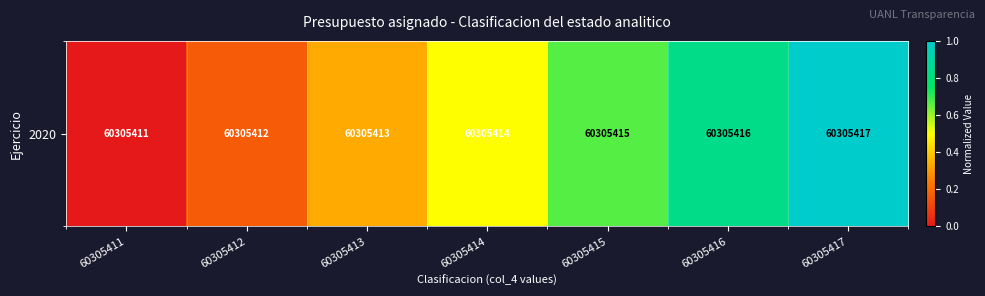

What is the greatest value displayed?

1.0